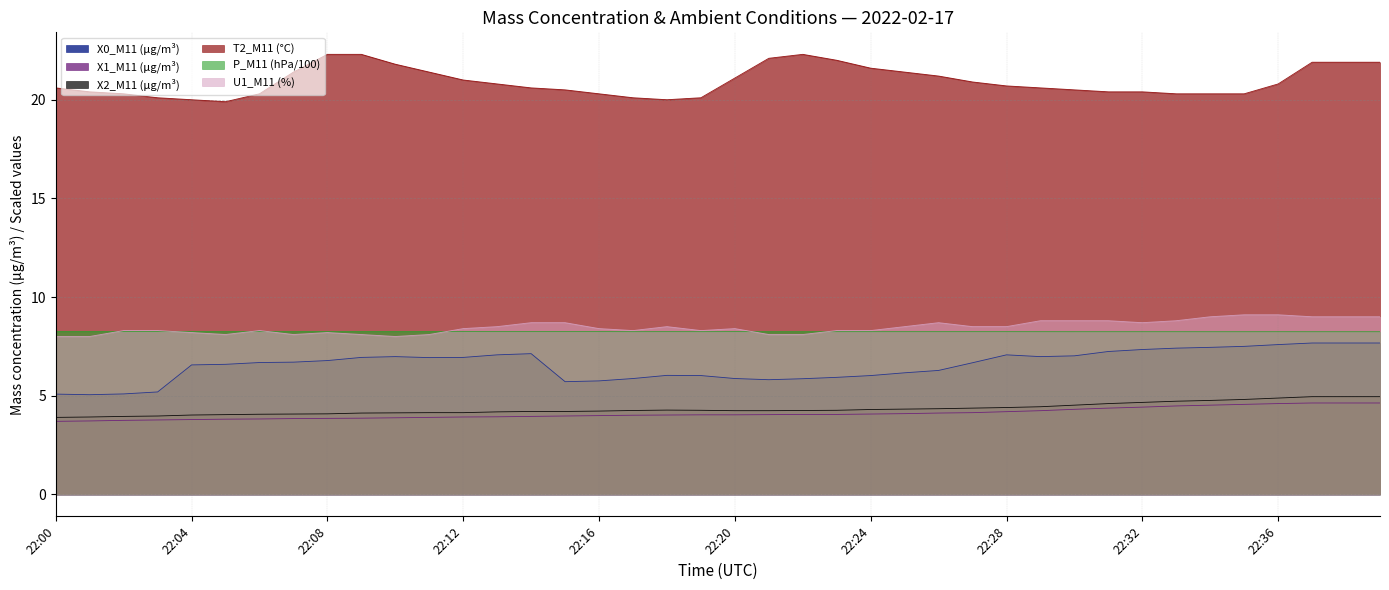

Reading left to right, extract all data points from this chart.

X0_M11 (μg/m³): 5.1	5.0	5.1	5.2	6.6	6.6	6.7	6.7	6.8	6.9	7.0	6.9	6.9	7.1	7.1	5.7	5.8	5.9	6.0	6.0	5.9	5.8	5.9	5.9	6.0	6.2	6.3	6.7	7.1	7.0	7.0	7.2	7.3	7.4	7.5	7.5	7.6	7.7	7.7	7.7
X1_M11 (μg/m³): 3.7	3.7	3.8	3.8	3.8	3.8	3.8	3.8	3.9	3.9	3.9	3.9	3.9	3.9	4.0	4.0	4.0	4.0	4.0	4.0	4.0	4.0	4.0	4.0	4.1	4.1	4.1	4.1	4.2	4.2	4.3	4.4	4.4	4.5	4.5	4.6	4.6	4.6	4.6	4.6
X2_M11 (μg/m³): 3.9	3.9	4.0	4.0	4.0	4.0	4.1	4.1	4.1	4.1	4.1	4.1	4.1	4.2	4.2	4.2	4.2	4.2	4.3	4.3	4.2	4.2	4.2	4.3	4.3	4.3	4.3	4.4	4.4	4.4	4.5	4.6	4.7	4.7	4.8	4.8	4.9	5.0	5.0	5.0
T2_M11 (°C): 20.6	20.4	20.3	20.1	20.0	19.9	20.3	21.4	22.3	22.3	21.8	21.4	21.0	20.8	20.6	20.5	20.3	20.1	20.0	20.1	21.1	22.1	22.3	22.0	21.6	21.4	21.2	20.9	20.7	20.6	20.5	20.4	20.4	20.3	20.3	20.3	20.8	21.9	21.9	21.9
P_M11 (hPa/100): 8.3	8.3	8.2	8.3	8.2	8.2	8.2	8.2	8.2	8.2	8.2	8.2	8.2	8.2	8.2	8.2	8.2	8.2	8.2	8.2	8.2	8.2	8.2	8.2	8.2	8.2	8.2	8.2	8.2	8.2	8.2	8.2	8.2	8.2	8.2	8.2	8.2	8.2	8.2	8.2
U1_M11 (%): 8.0	8.0	8.3	8.3	8.2	8.1	8.3	8.1	8.2	8.1	8.0	8.1	8.4	8.5	8.7	8.7	8.4	8.3	8.5	8.3	8.4	8.1	8.1	8.3	8.3	8.5	8.7	8.5	8.5	8.8	8.8	8.8	8.7	8.8	9.0	9.1	9.1	9.0	9.0	9.0